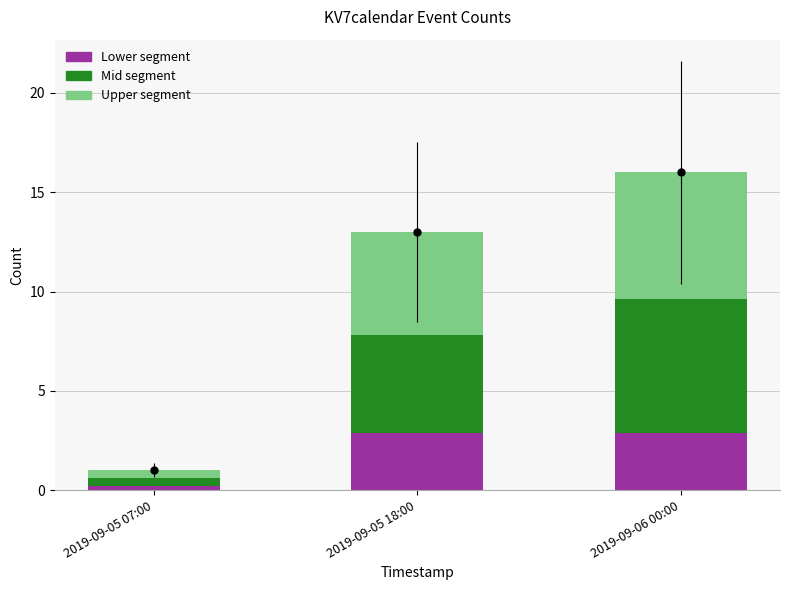

What are all the series names shown in the legend?

Lower segment, Mid segment, Upper segment